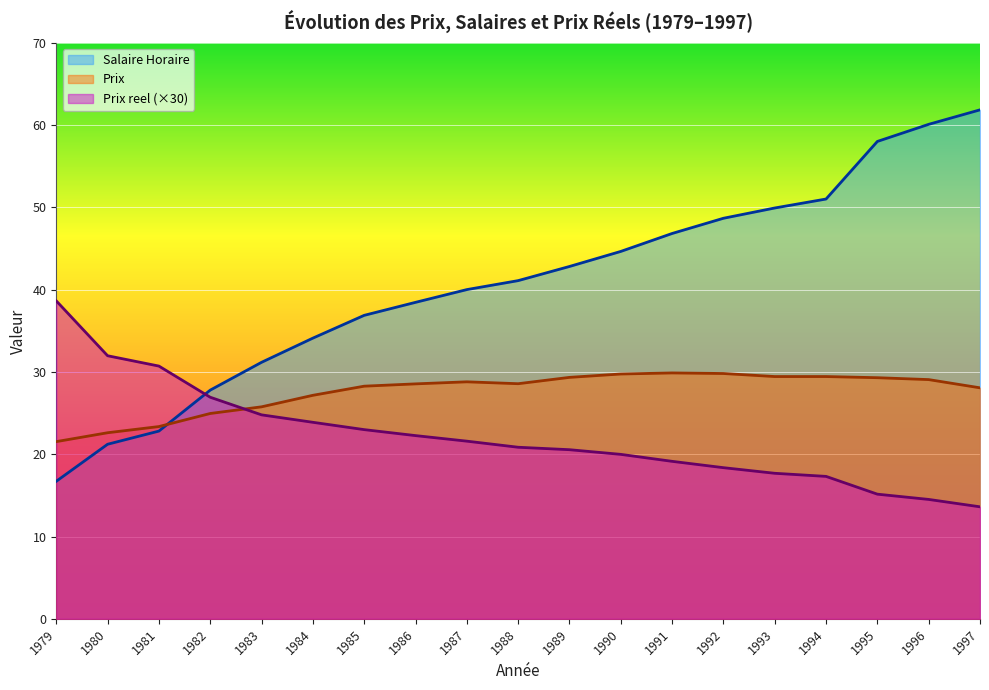

What is the difference between the maximum and minimum values in the Prix reel series?

25.0